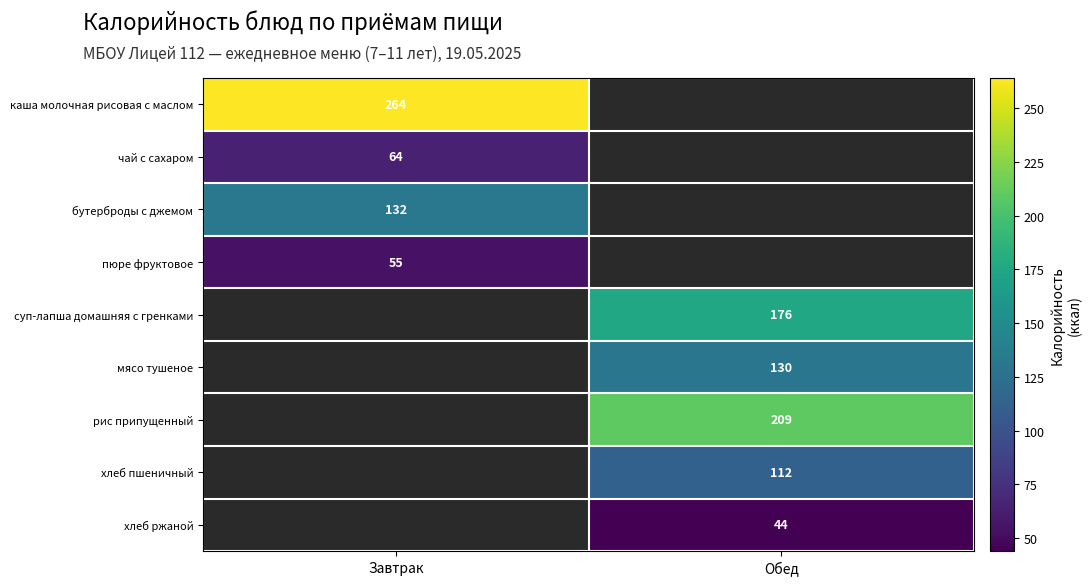

What is the smallest value displayed?

44.0